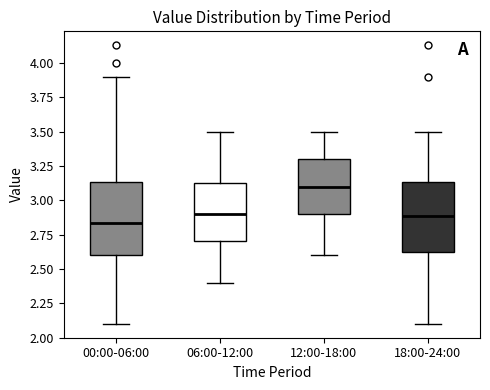

Where is the upper edge of the box for 18:00-24:00 on the y-axis? The values are not printed on the chart, so give them approximately, as read against the axis.

3.15